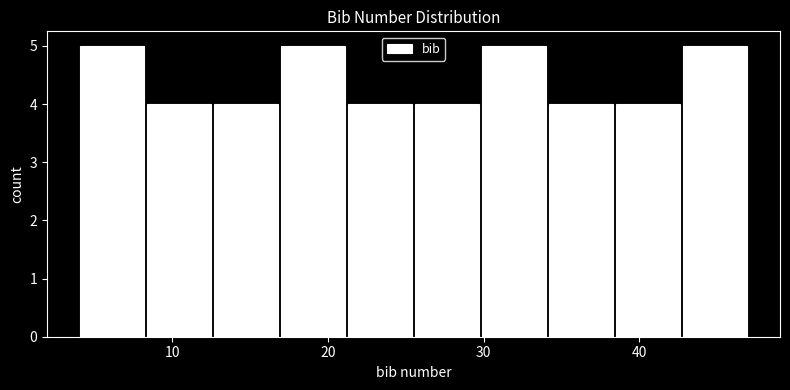

Reading left to right, list every bar in this chart as the range it spans on the x-axis followed by its height. Neither the bar edges nor the heights are printed on the chart, so give them approximately, as read against the axes.

4.0 to 8.3: 5
8.3 to 12.6: 4
12.6 to 16.9: 4
16.9 to 21.2: 5
21.2 to 25.5: 4
25.5 to 29.8: 4
29.8 to 34.1: 5
34.1 to 38.4: 4
38.4 to 42.7: 4
42.7 to 47.0: 5